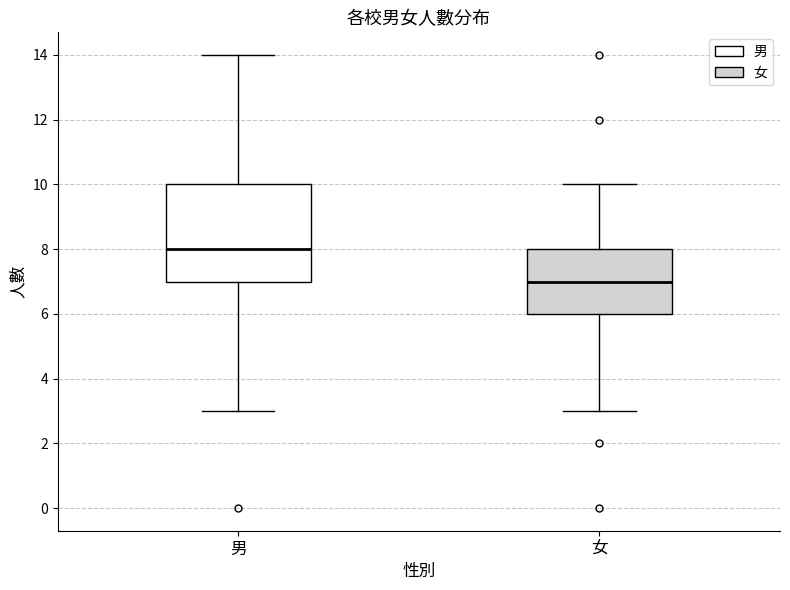

Reading left to right, read every box against the y-axis: the position of its median line, the range the box covers, and the ends of its whiskers. The values are not printed on the chart, so give them approximately, as read against the axis.

男: median 8, box 7 to 10, whiskers 3 to 14
女: median 7, box 6 to 8, whiskers 3 to 10